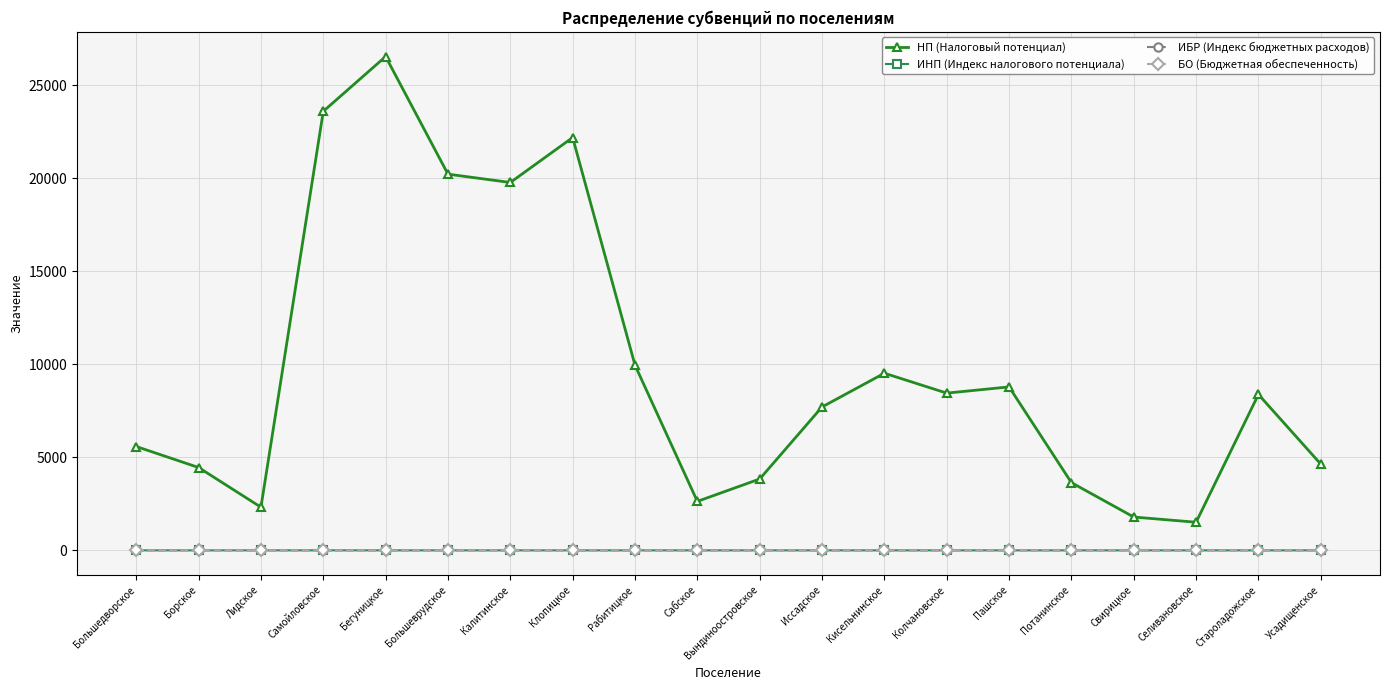

Is the value of БО (Бюджетная обеспеченность) at Кисельнинское greater than the value of НП (Налоговый потенциал) at Рабитицкое?

No